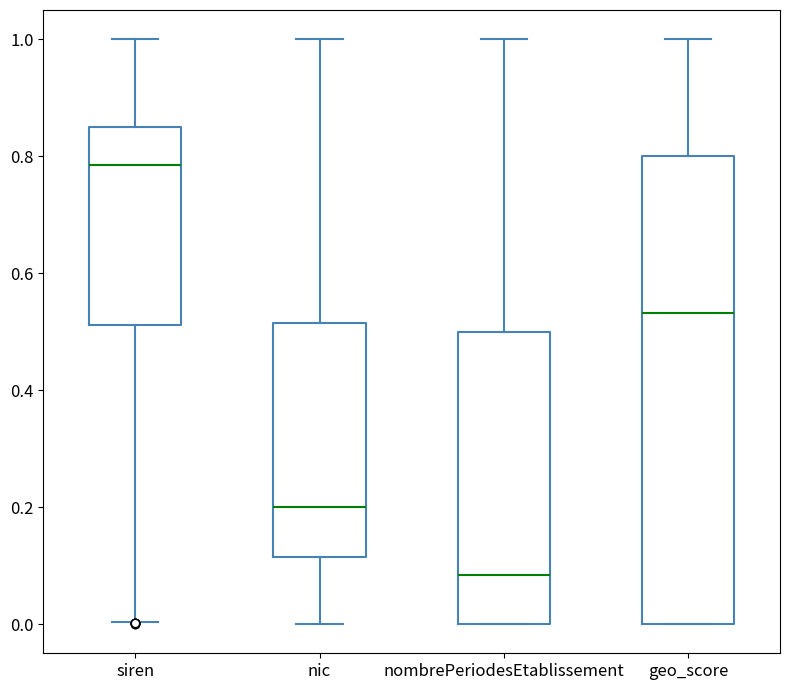

Reading left to right, read every box against the y-axis: the position of its median line, the range the box covers, and the ends of its whiskers. The values are not printed on the chart, so give them approximately, as read against the axis.

siren: median 0.78, box 0.52 to 0.86, whiskers 0.00 to 1.00
nic: median 0.20, box 0.12 to 0.52, whiskers 0.00 to 1.00
nombrePeriodesEtablissement: median 0.08, box 0.00 to 0.50, whiskers 0.00 to 1.00
geo_score: median 0.54, box 0.00 to 0.80, whiskers 0.00 to 1.00